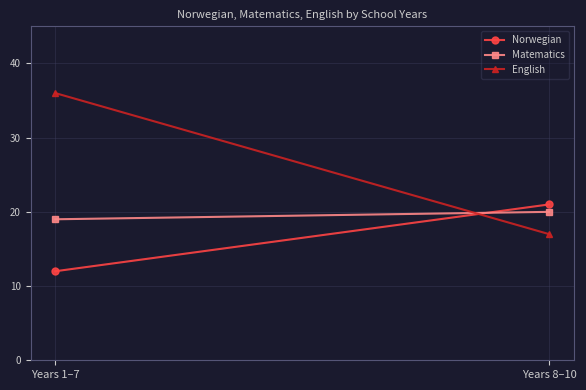

What is the difference between the maximum and minimum values in the Matematics series?

1